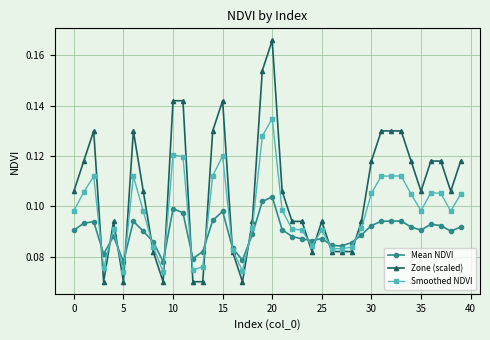

True or false: Mean NDVI and Zone (scaled) cross at least once.

True